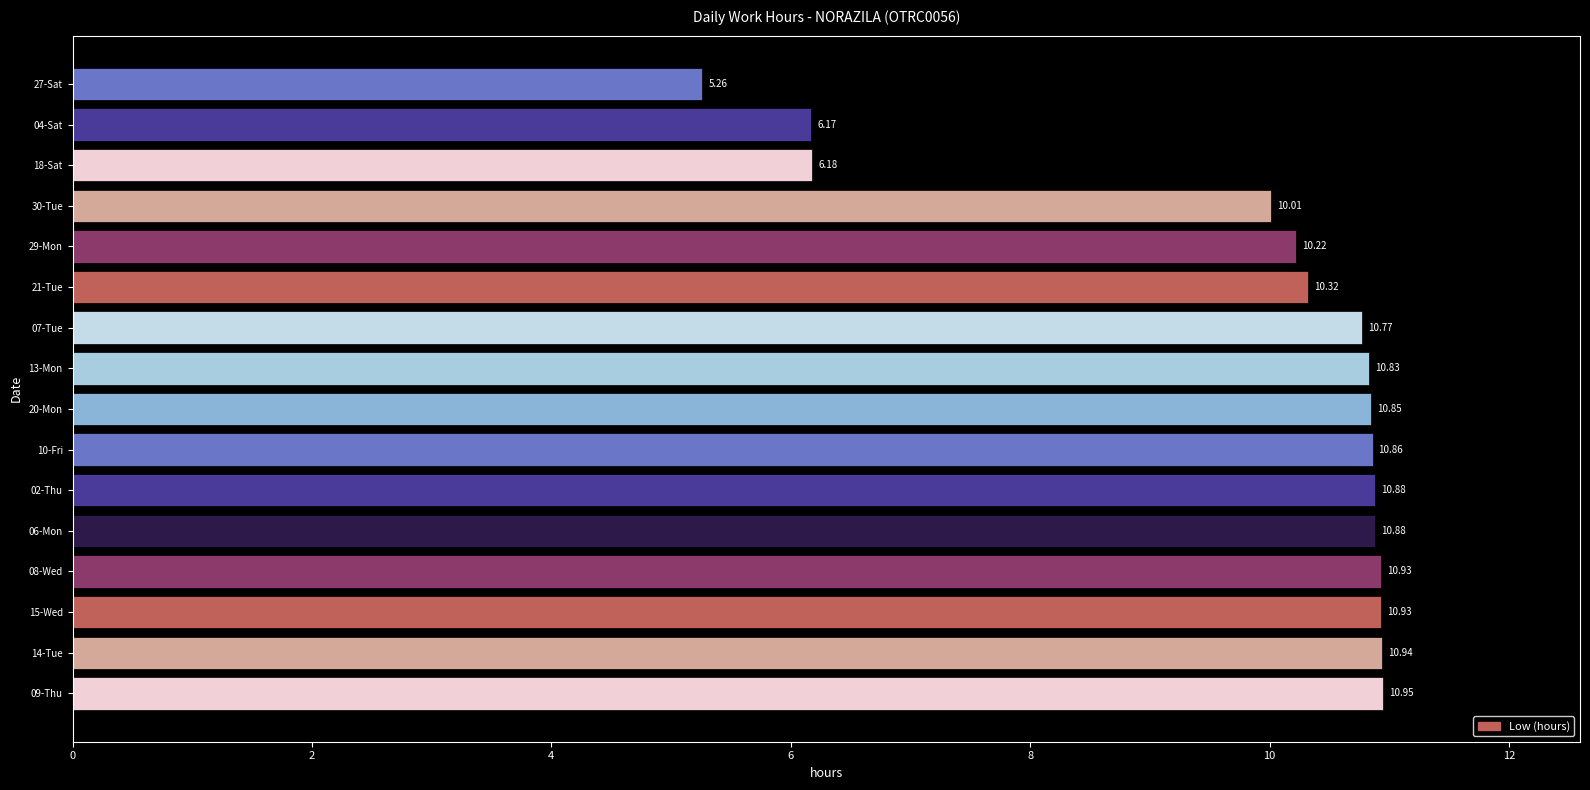

What is the average value?

9.8